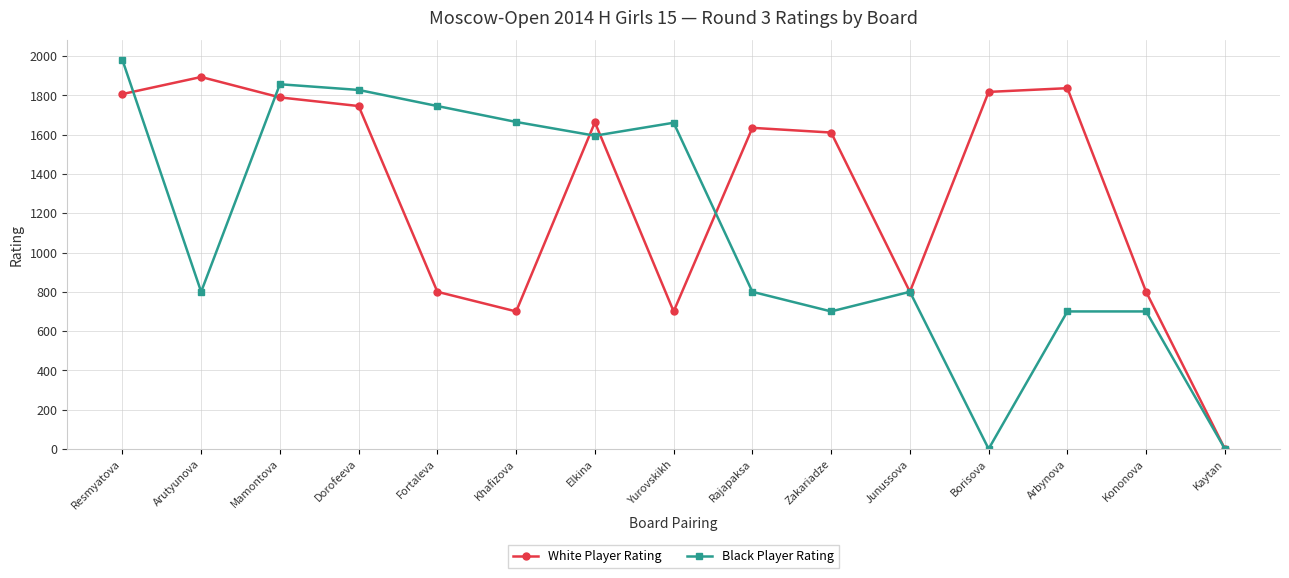

What position from the right is Arbynova?

3